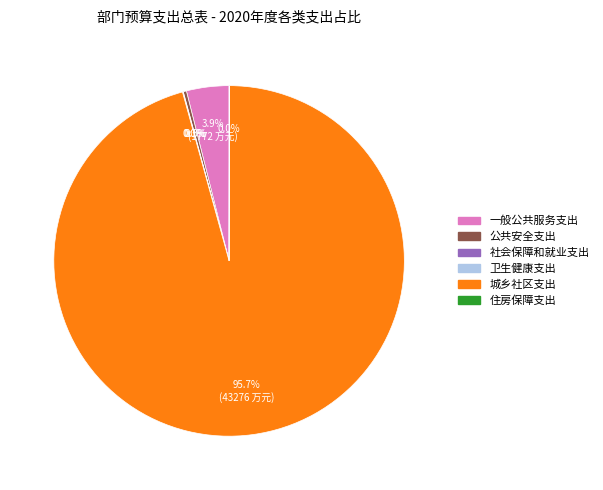

Which slice is the largest?

城乡社区支出